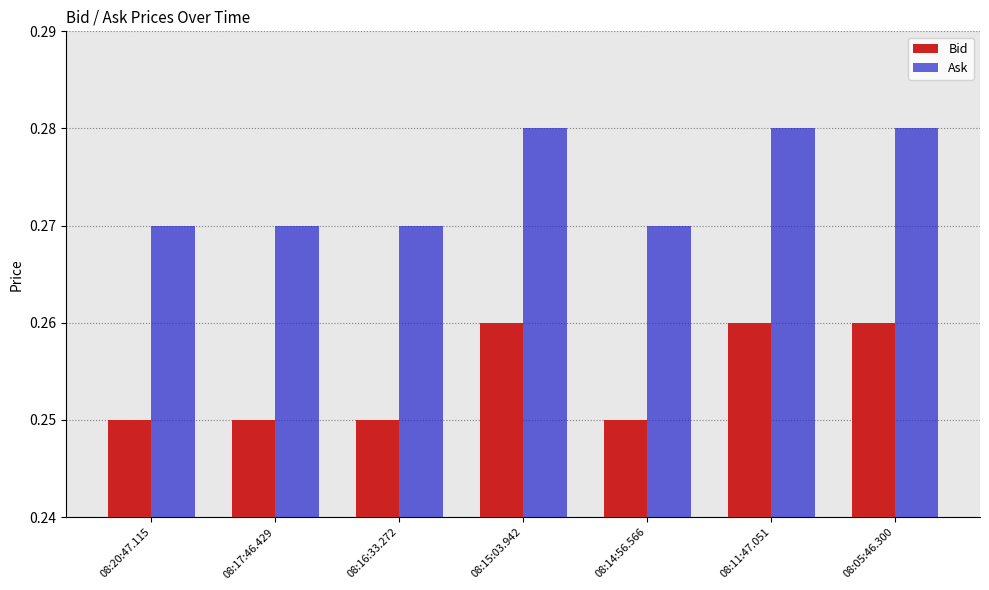

Is it true that Ask equals 0.4 at 08:20:47.115?

False